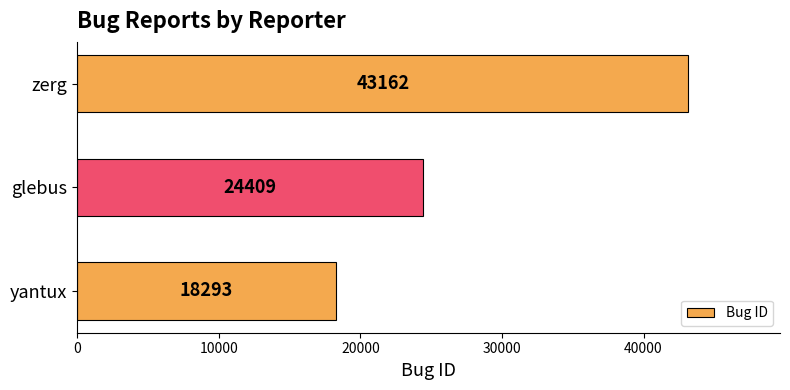

List the labels in order of value, largest first.

zerg, glebus, yantux